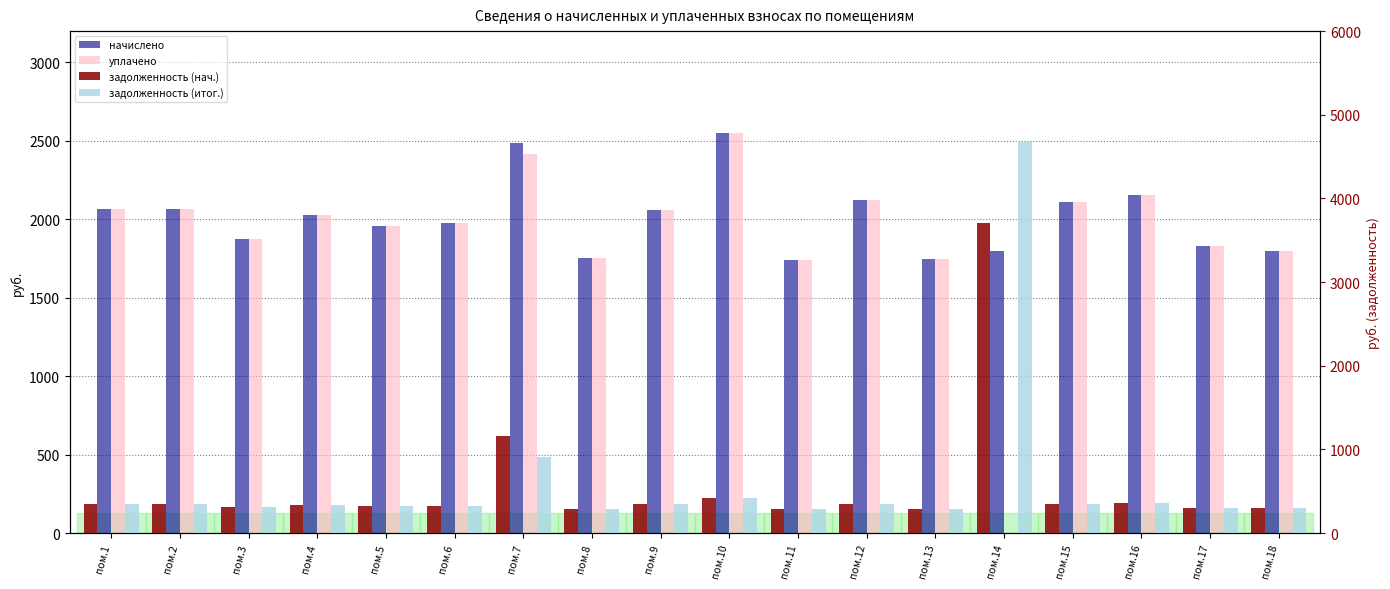

The задолженность (нач.) series shows 72.1 at пом.18. True or false?

False